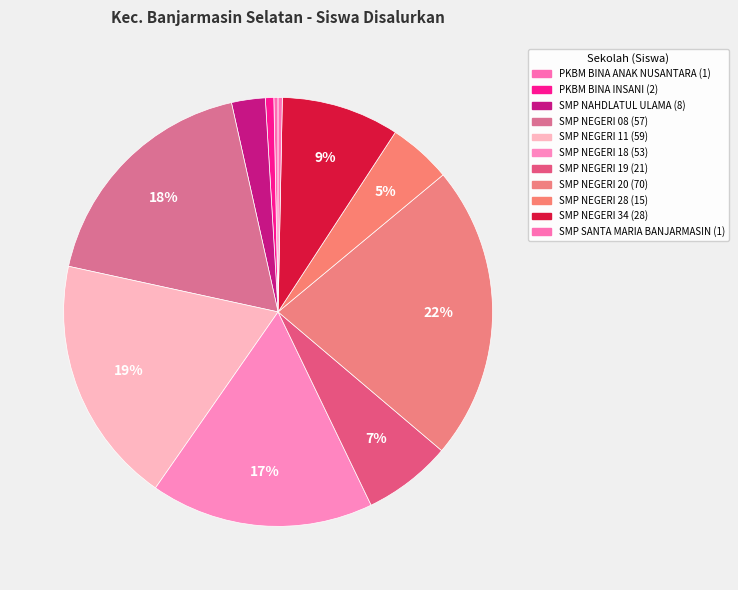

Count the number of slices in the pie.

11